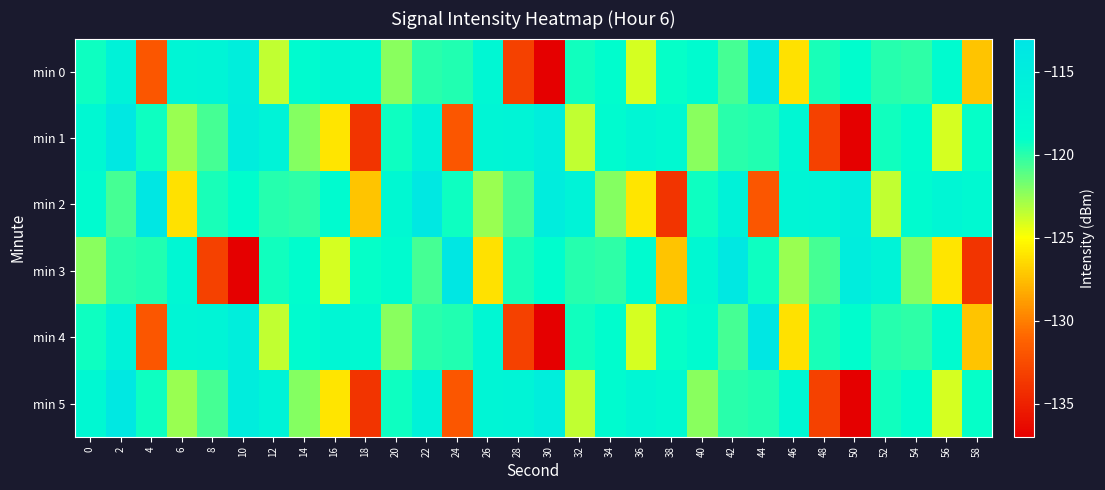

Reading left to right, what are all the values shown in this chart?

min 0: 0=-119.3	2=-116.1	4=-131.9	6=-116.8	8=-116.5	10=-115.2	12=-123.6	14=-118.3	16=-117.1	18=-117.7	20=-122.2	22=-119.9	24=-119.8	26=-117.2	28=-133.1	30=-137.0	32=-119.4	34=-118.8	36=-124.0	38=-119.1	40=-118.1	42=-120.7	44=-113.4	46=-126.2	48=-119.6	50=-118.5	52=-119.9	54=-120.1	56=-118.2	58=-127.3
min 1: 0=-117.4	2=-113.7	4=-119.3	6=-122.6	8=-120.6	10=-115.0	12=-116.4	14=-122.1	16=-126.0	18=-133.8	20=-119.3	22=-116.1	24=-131.9	26=-116.8	28=-116.5	30=-115.2	32=-123.6	34=-118.3	36=-117.1	38=-117.7	40=-122.2	42=-119.9	44=-119.8	46=-117.2	48=-133.1	50=-137.0	52=-119.4	54=-118.8	56=-124.0	58=-119.1
min 2: 0=-118.1	2=-120.7	4=-113.4	6=-126.2	8=-119.6	10=-118.5	12=-119.9	14=-120.1	16=-118.2	18=-127.3	20=-117.4	22=-113.7	24=-119.3	26=-122.6	28=-120.6	30=-115.0	32=-116.4	34=-122.1	36=-126.0	38=-133.8	40=-119.3	42=-116.1	44=-131.9	46=-116.8	48=-116.5	50=-115.2	52=-123.6	54=-118.3	56=-117.1	58=-117.7
min 3: 0=-122.2	2=-119.9	4=-119.8	6=-117.2	8=-133.1	10=-137.0	12=-119.4	14=-118.8	16=-124.0	18=-119.1	20=-118.1	22=-120.7	24=-113.4	26=-126.2	28=-119.6	30=-118.5	32=-119.9	34=-120.1	36=-118.2	38=-127.3	40=-117.4	42=-113.7	44=-119.3	46=-122.6	48=-120.6	50=-115.0	52=-116.4	54=-122.1	56=-126.0	58=-133.8
min 4: 0=-119.3	2=-116.1	4=-131.9	6=-116.8	8=-116.5	10=-115.2	12=-123.6	14=-118.3	16=-117.1	18=-117.7	20=-122.2	22=-119.9	24=-119.8	26=-117.2	28=-133.1	30=-137.0	32=-119.4	34=-118.8	36=-124.0	38=-119.1	40=-118.1	42=-120.7	44=-113.4	46=-126.2	48=-119.6	50=-118.5	52=-119.9	54=-120.1	56=-118.2	58=-127.3
min 5: 0=-117.4	2=-113.7	4=-119.3	6=-122.6	8=-120.6	10=-115.0	12=-116.4	14=-122.1	16=-126.0	18=-133.8	20=-119.3	22=-116.1	24=-131.9	26=-116.8	28=-116.5	30=-115.2	32=-123.6	34=-118.3	36=-117.1	38=-117.7	40=-122.2	42=-119.9	44=-119.8	46=-117.2	48=-133.1	50=-137.0	52=-119.4	54=-118.8	56=-124.0	58=-119.1